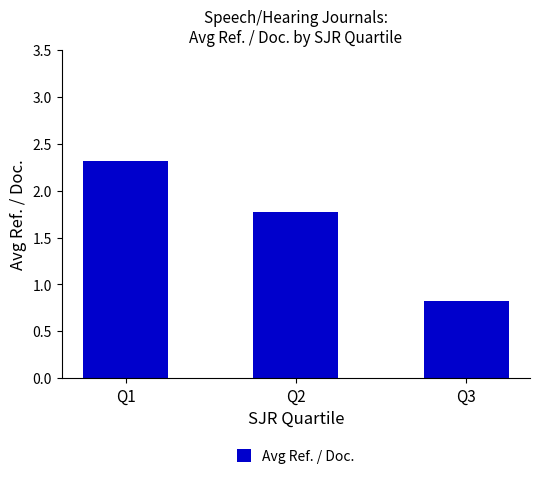

Are the bars horizontal?

No